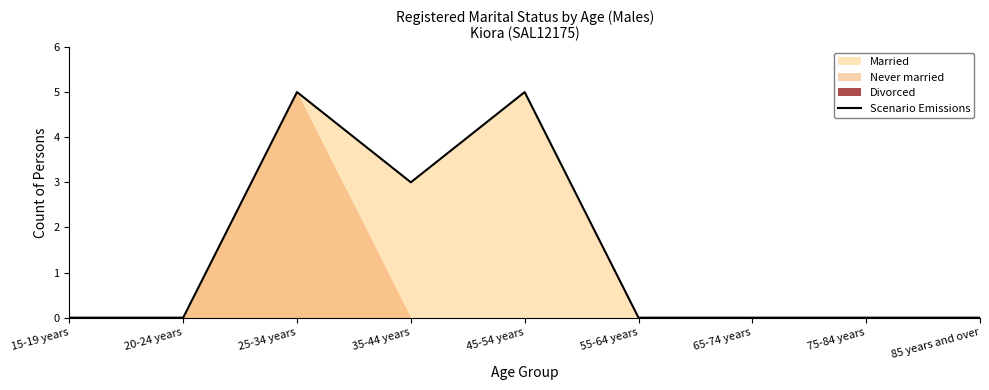

Where is the first local minimum?

35-44 years